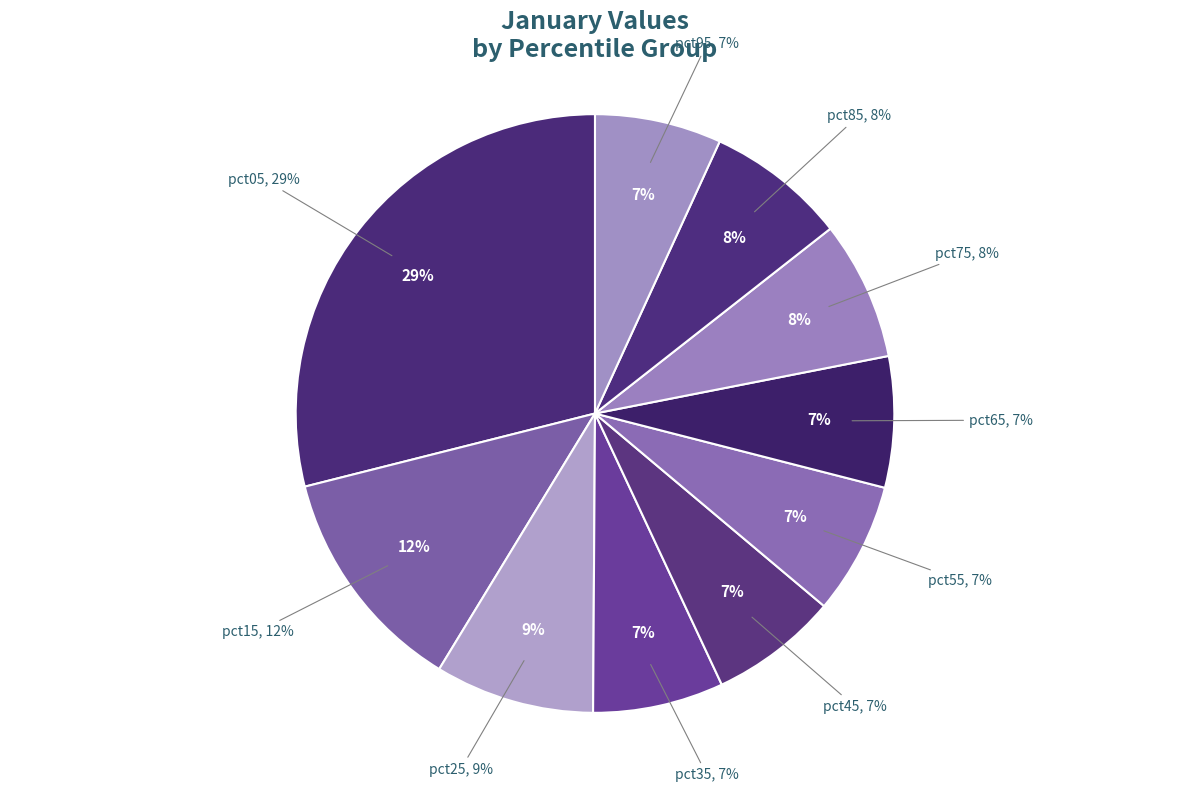

What percentage do pct15 and pct25 together represent?

21.0%